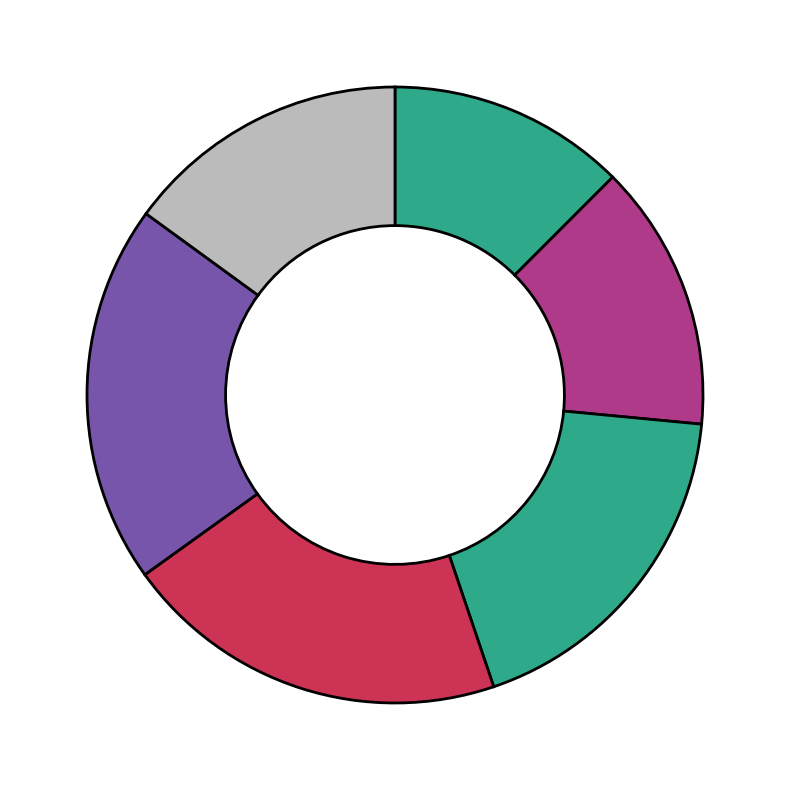

Count the number of slices in the pie.

6